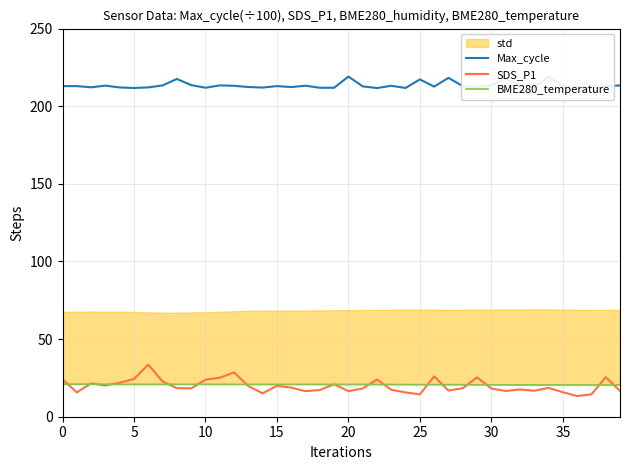

What is the sum of the Max_cycle values at 12 and 16?

425.5